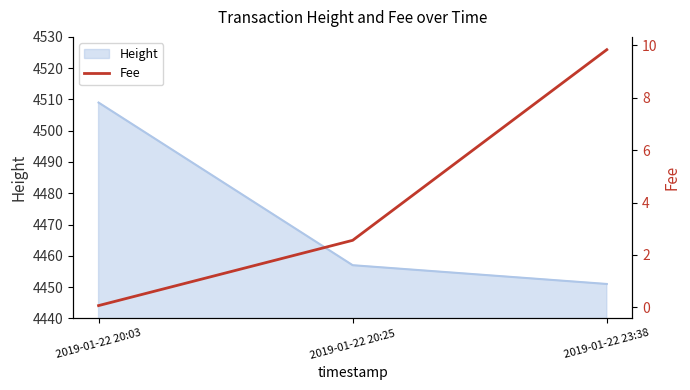

Reading left to right, list all the values displayed in this chart.

2019-01-22 20:03=0.1	2019-01-22 20:25=2.6	2019-01-22 23:38=9.8